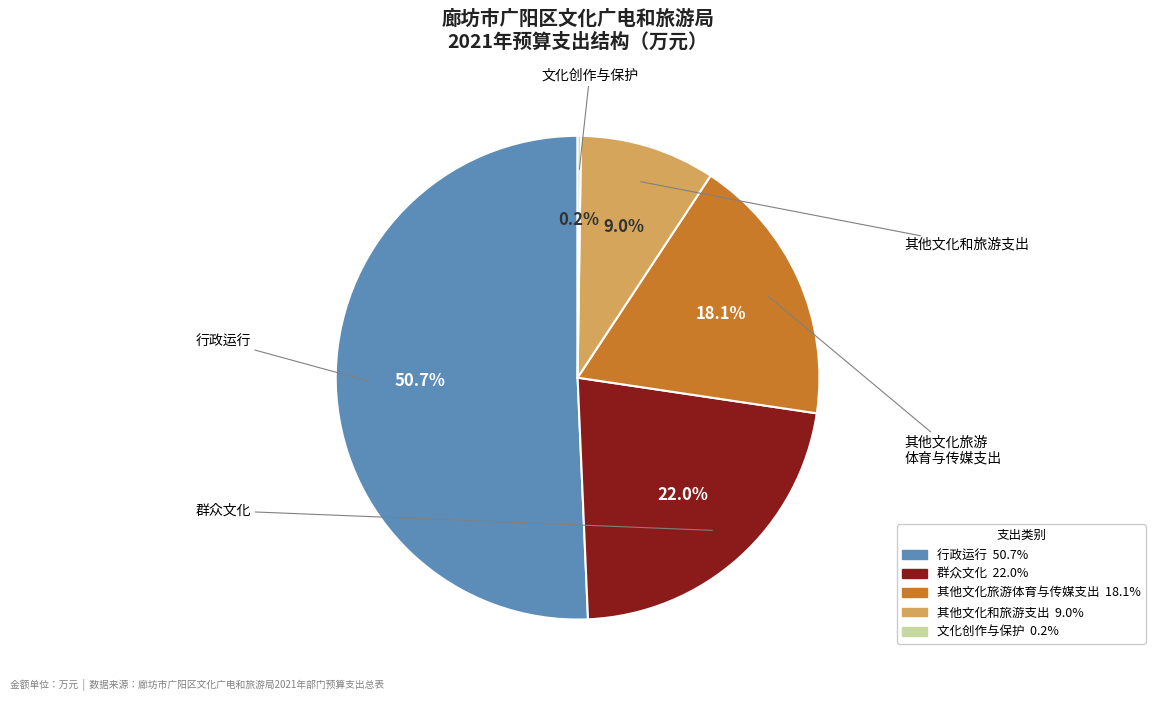

To the nearest percent, what portion does 其他文化和旅游支出 represent?

9%